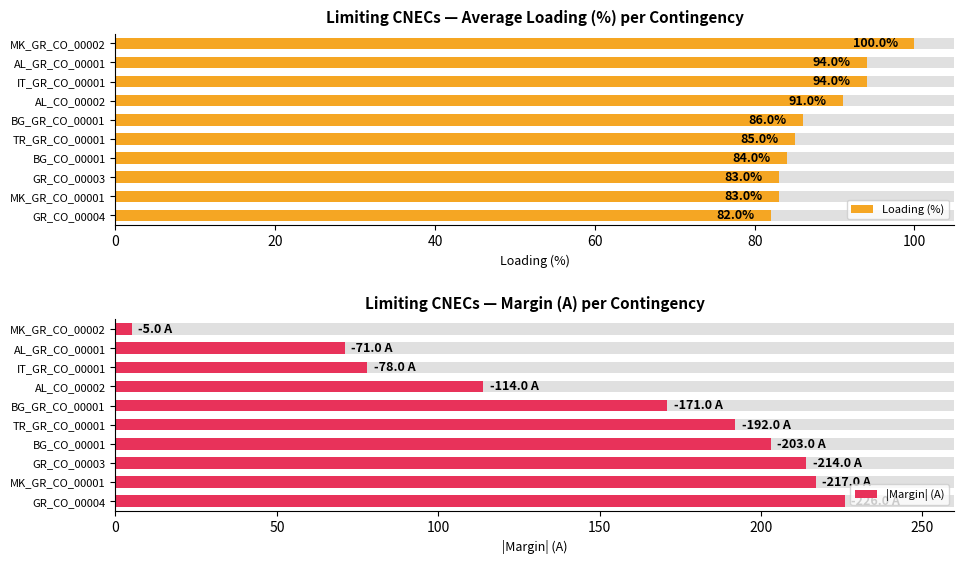

What is the minimum value for |Margin| (A)?

5